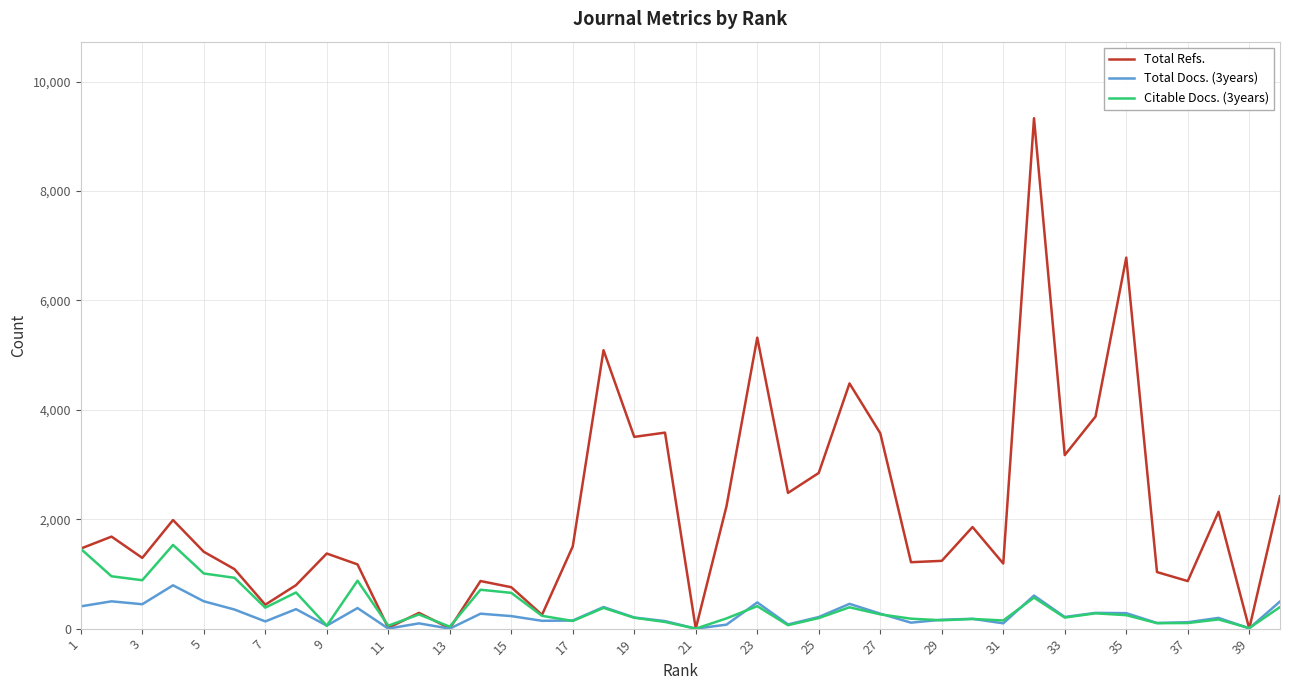

How many lines are shown in the chart?

3